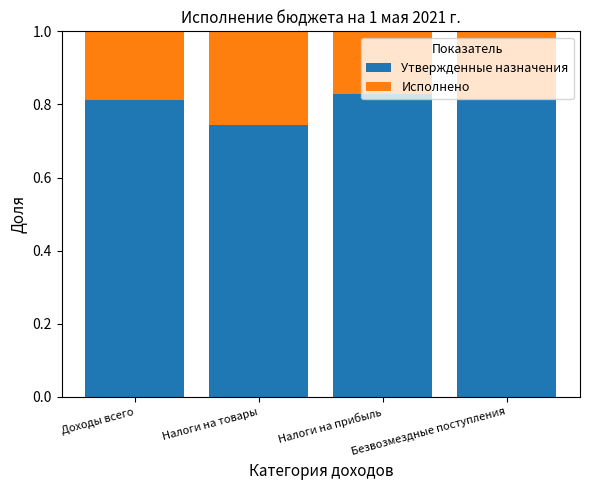

What is the sum of all Утвержденные назначения values?

3.2